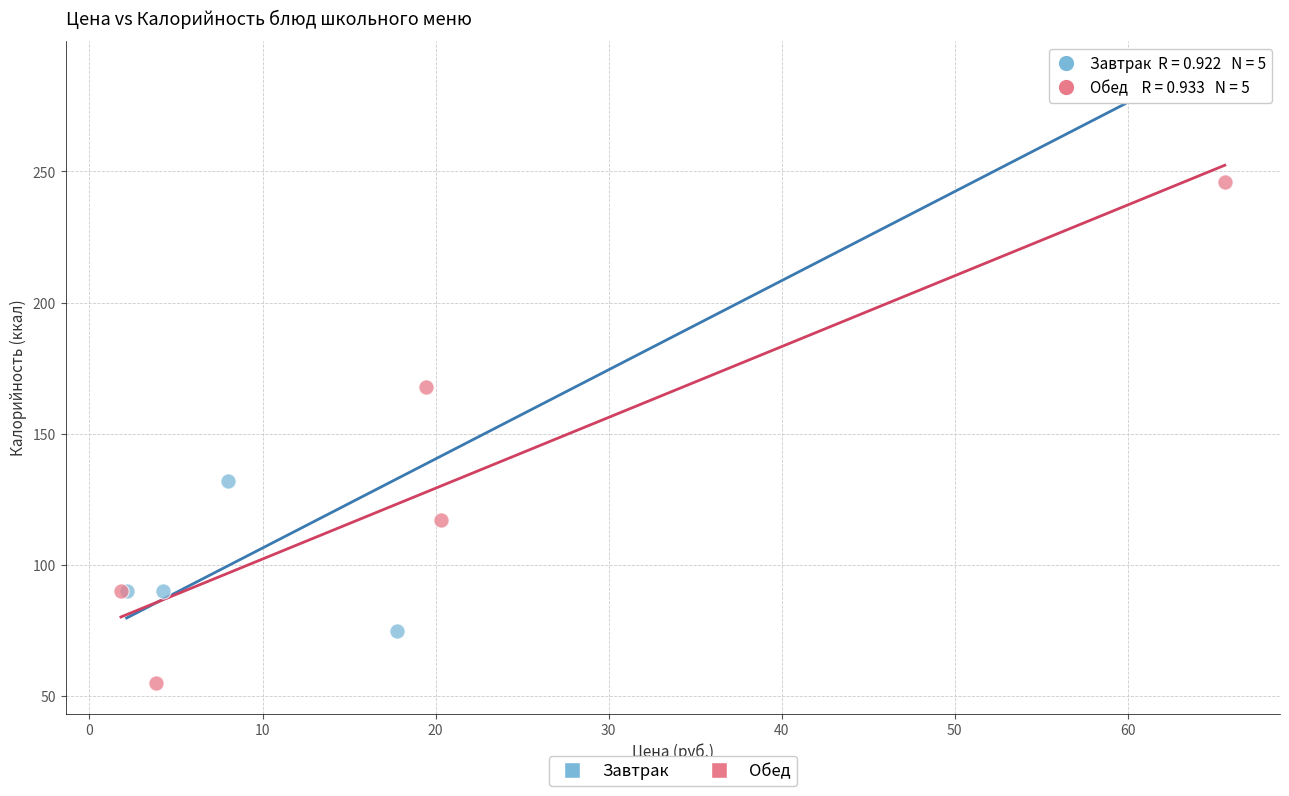

What are all the series names shown in the legend?

Завтрак, Обед